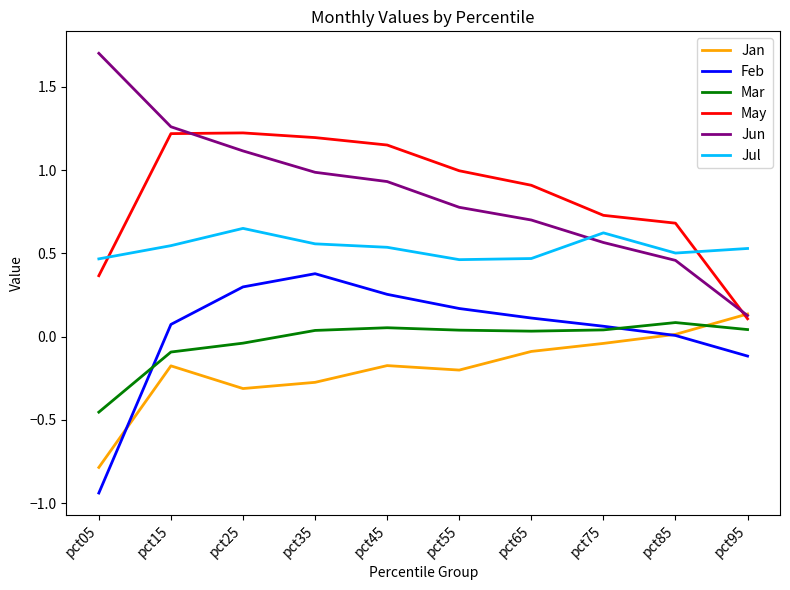

True or false: Jul and Mar cross at least once.

False